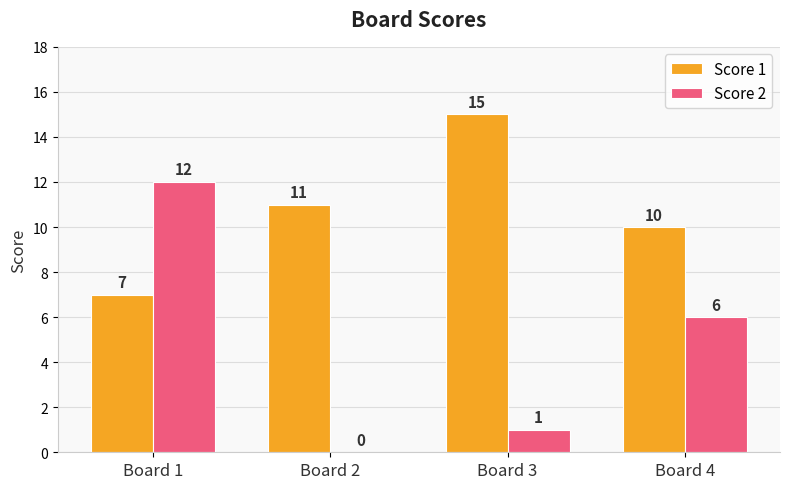

The value of Score 1 at Board 2 is 11. True or false?

True